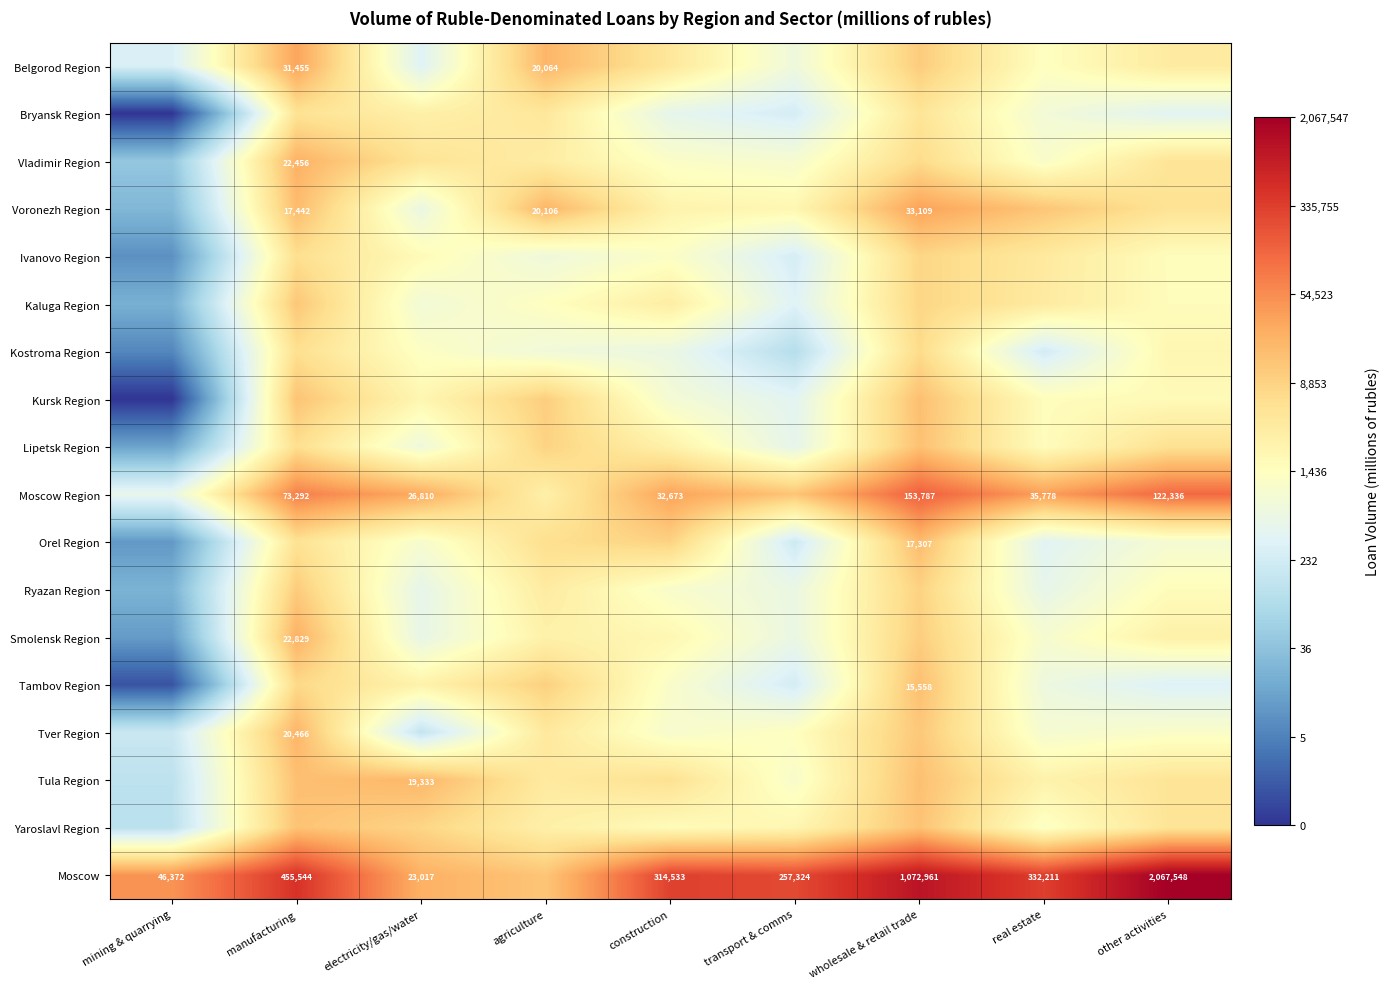

At which label does Bryansk Region reach its peak?

manufacturing